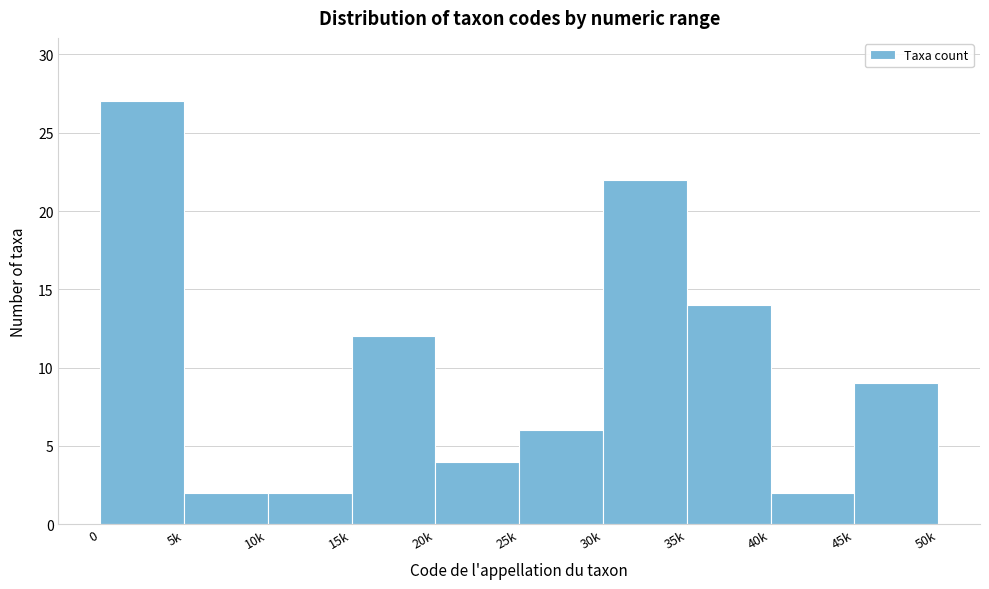

Reading right to left, transcribe all the data shown in this chart.

9	2	14	22	6	4	12	2	2	27